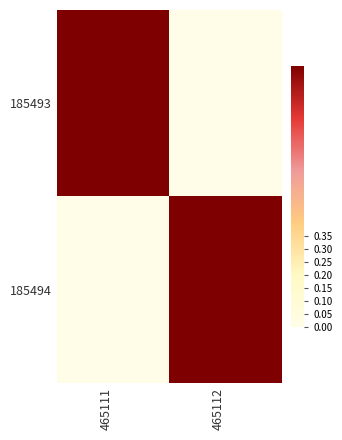

Which category has the highest value across all series?

465111